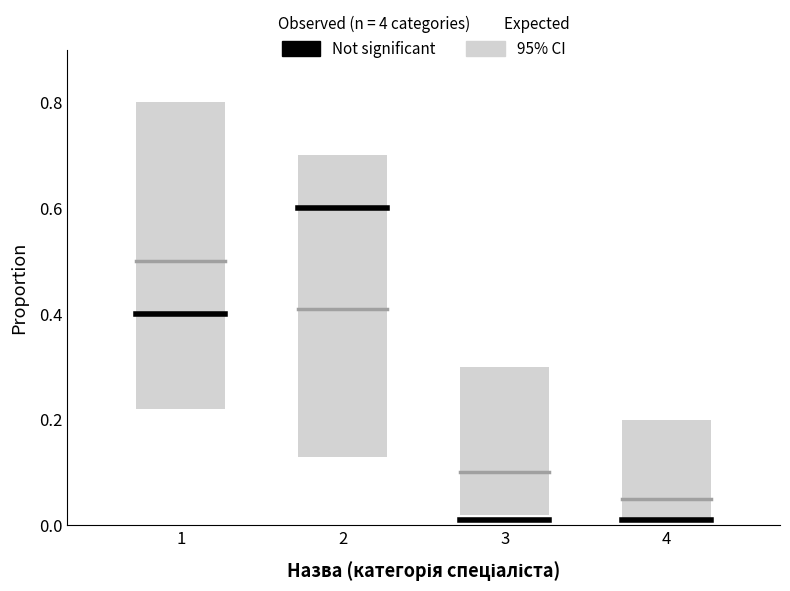

Does the chart display data point markers on the line(s)?

No